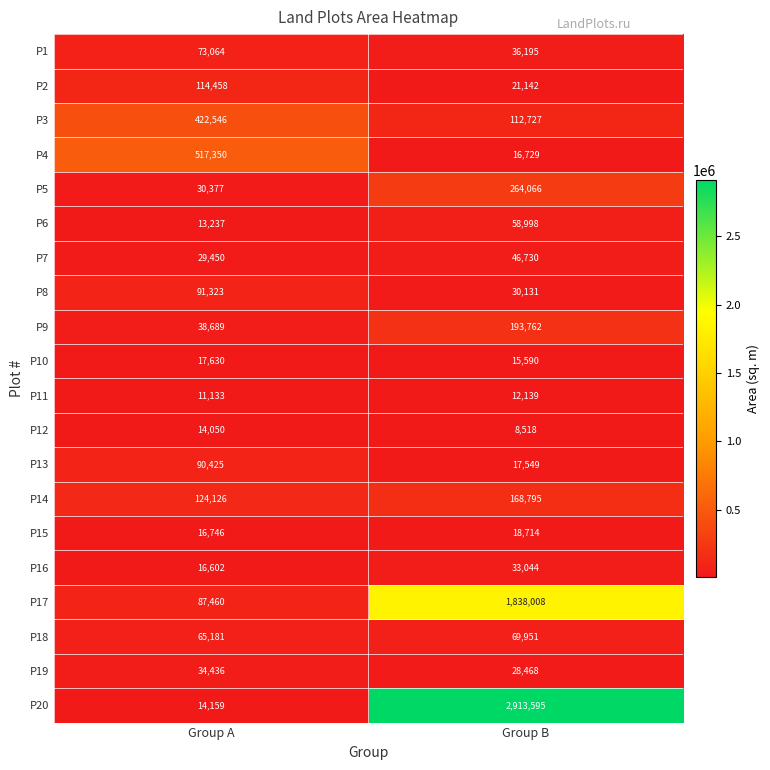

The value of P12 at Group B is 14197. True or false?

False